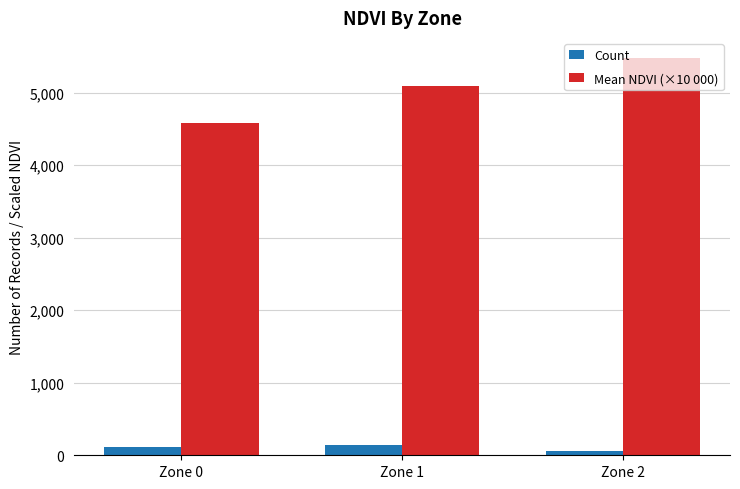

What are all the series names shown in the legend?

Count, Mean NDVI (×10 000)